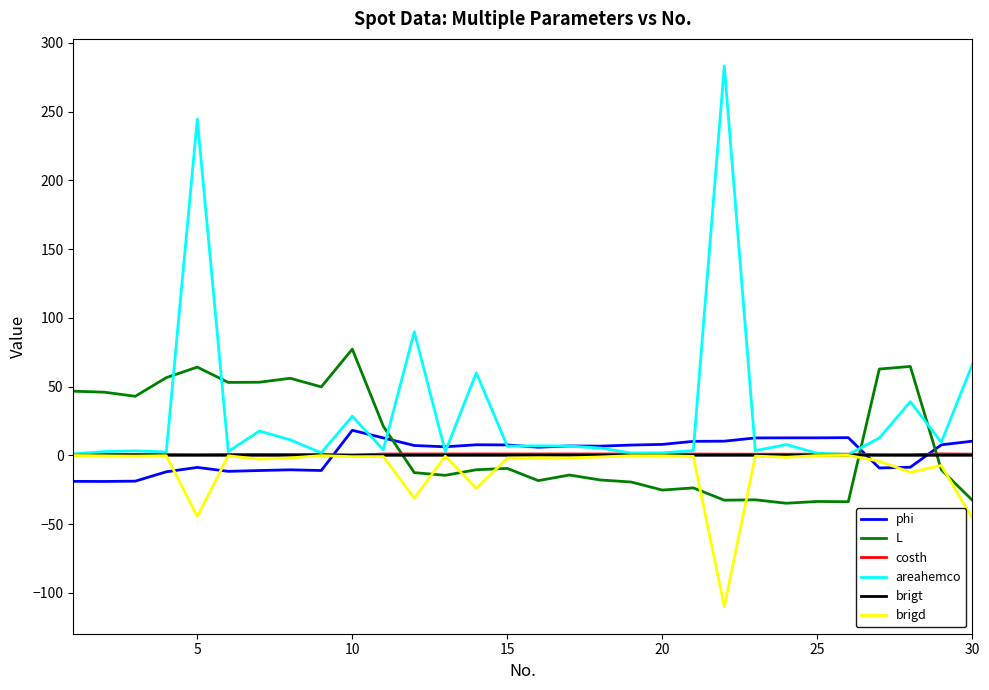

What is the smallest value displayed?

-110.1